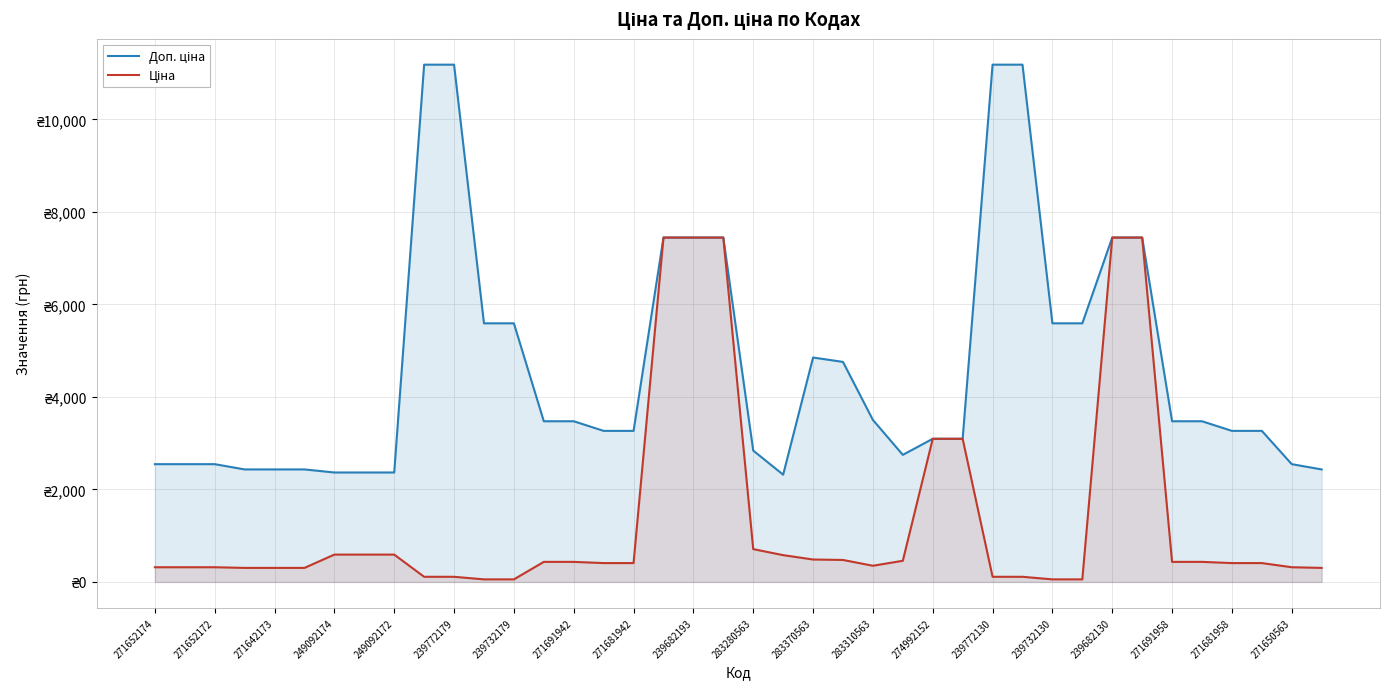

Does the chart have visible grid lines?

Yes